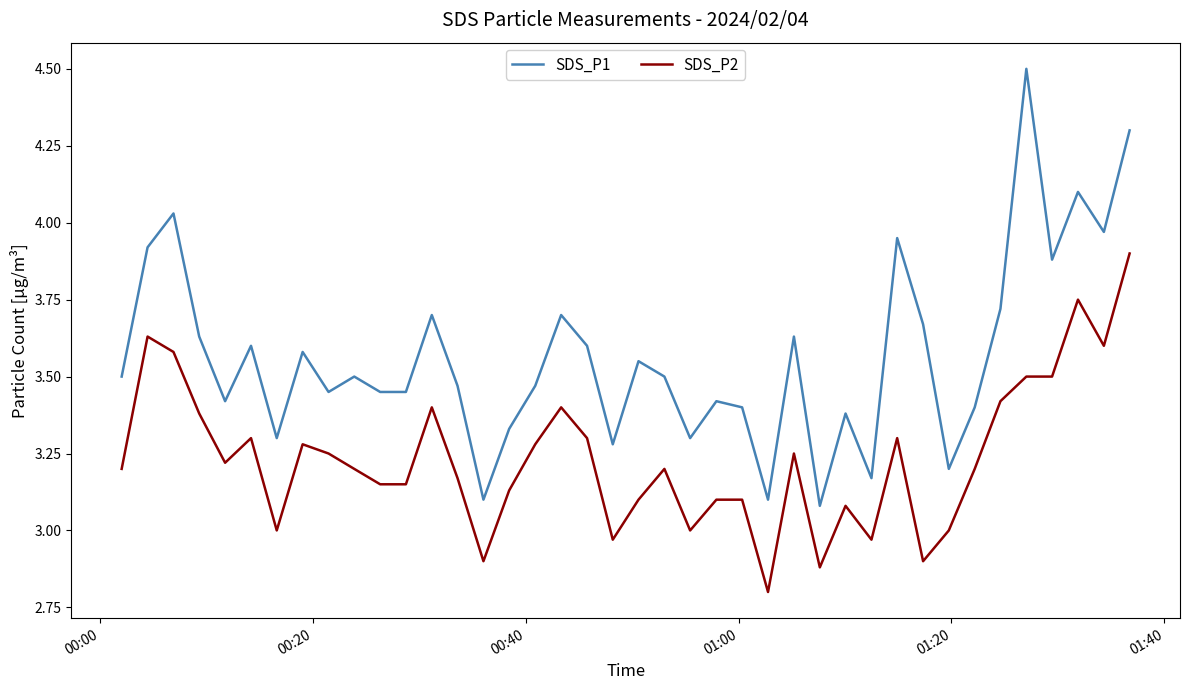

True or false: SDS_P1 and SDS_P2 cross at least once.

False